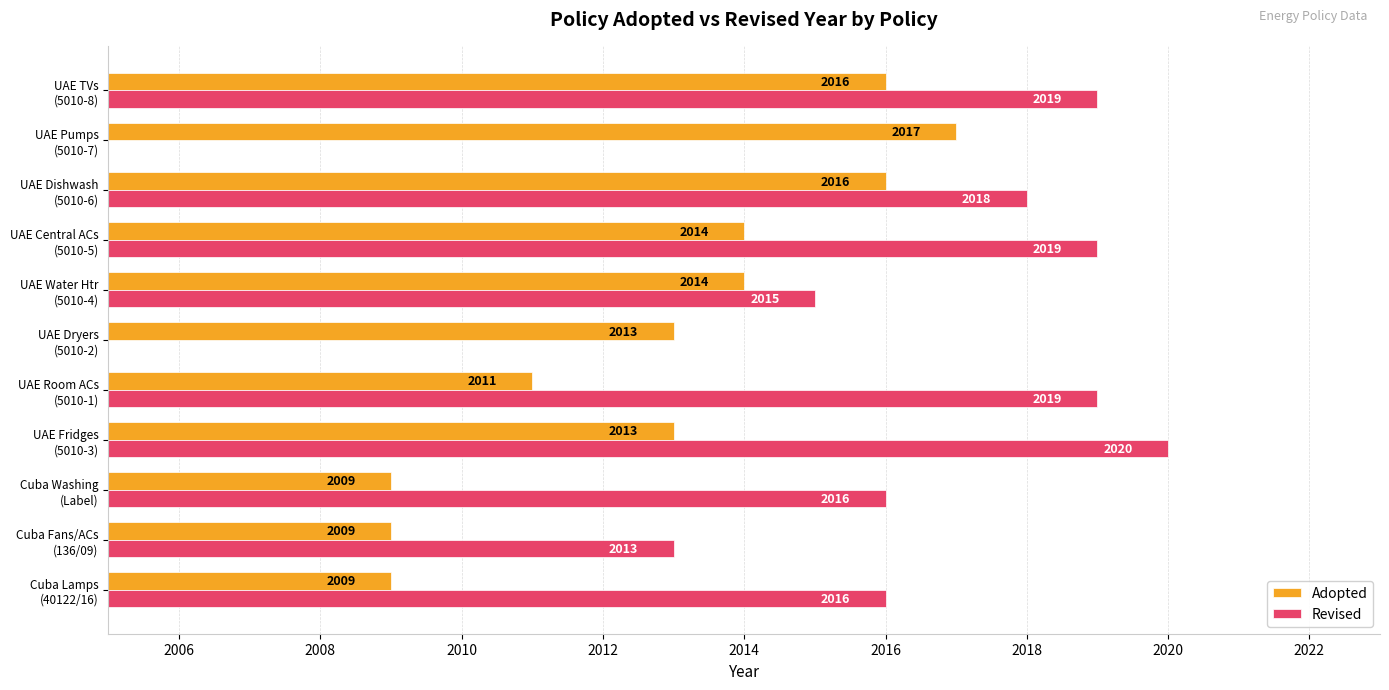

What is the difference between the maximum and minimum values in the Adopted series?

8